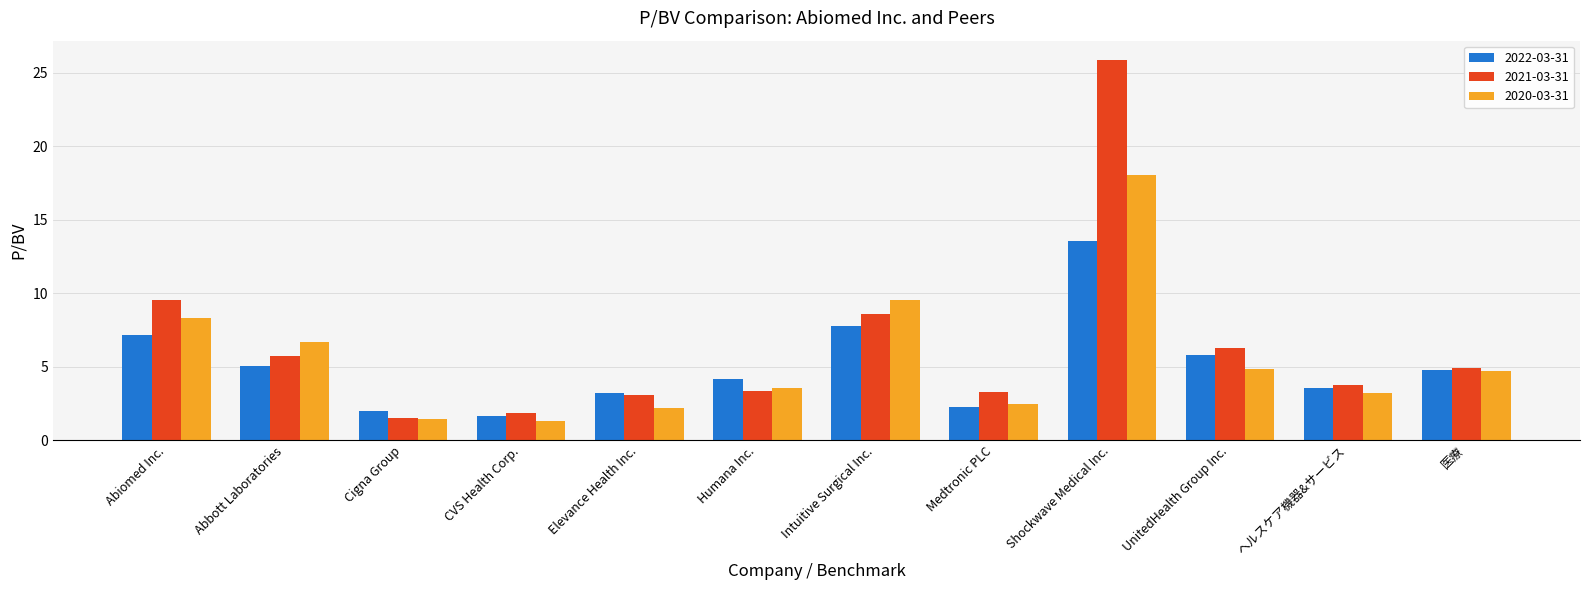

At how many categories does at least one series exceed 23?

1